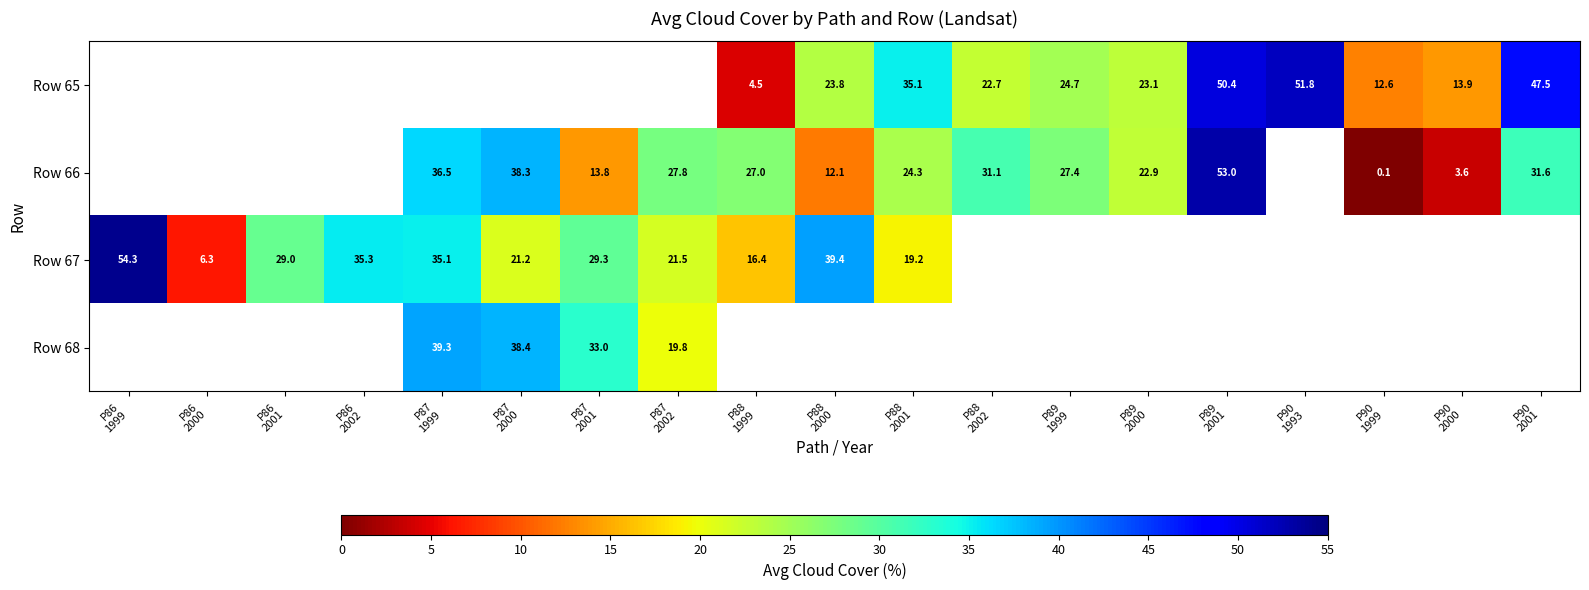

What is the sum of the Row 65 values at P88 1999 and P89 2001?

54.9